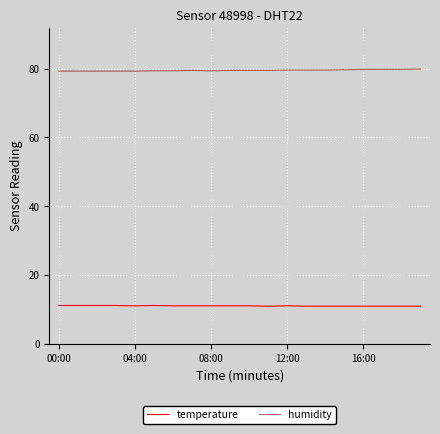

What is the highest value of the humidity series?

79.9